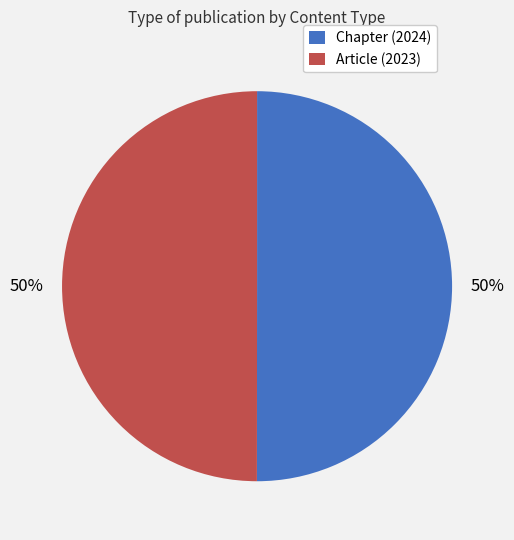

To the nearest percent, what percentage of the pie is Chapter (2024)?

50%